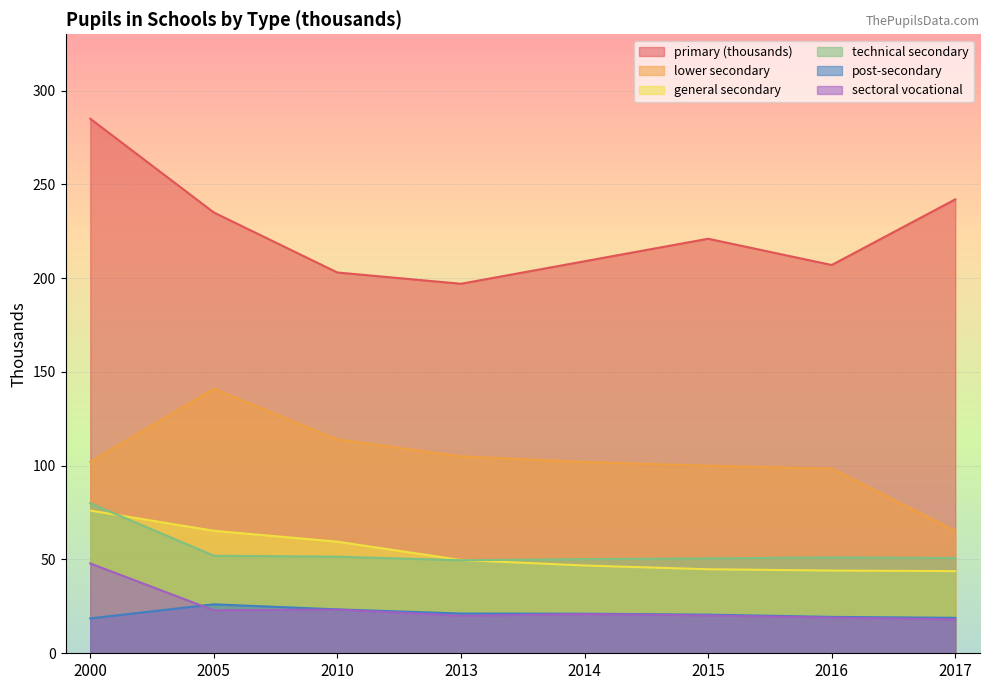

What value does the primary (thousands) series have at 2005?

235.0